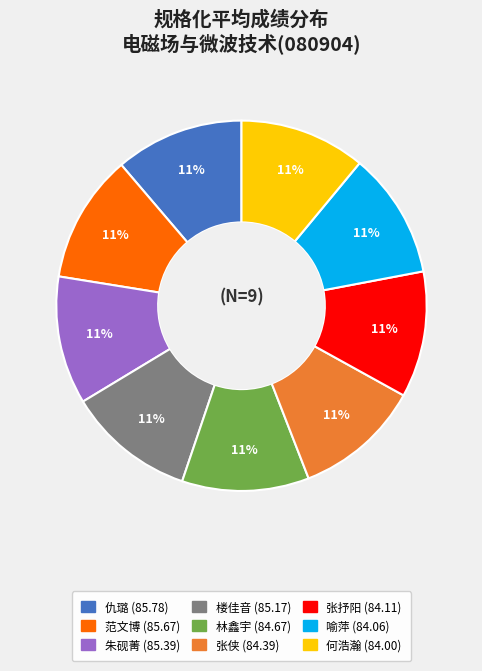

Is it true that 何浩瀚 is 24% of the pie?

False